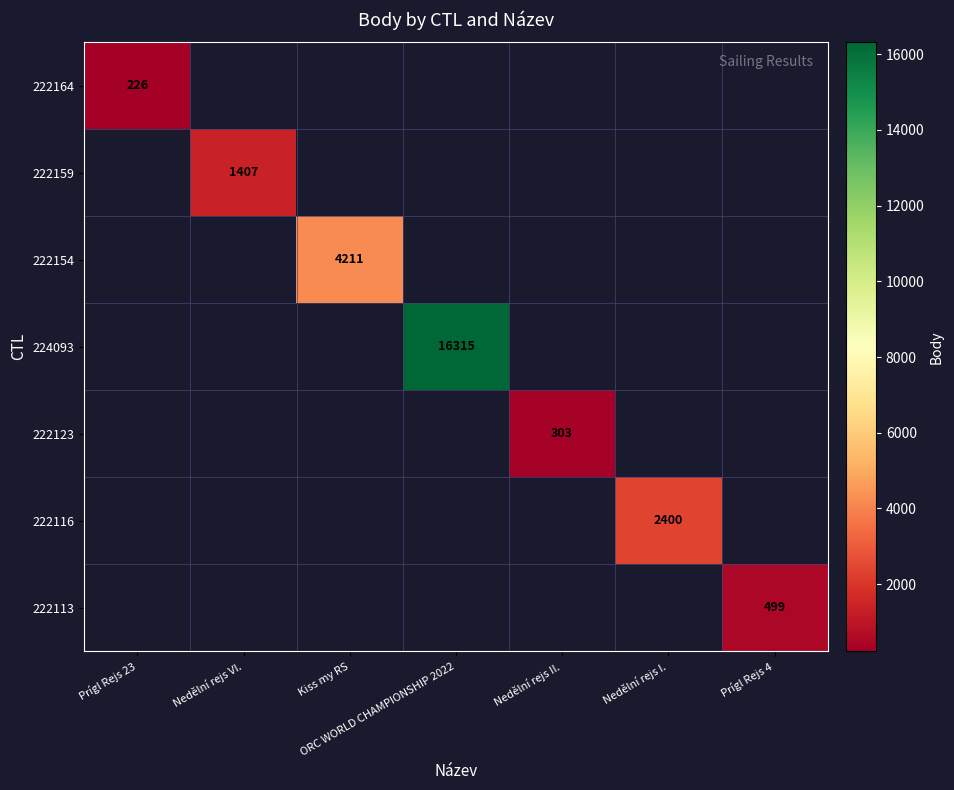

What is the minimum value for 222164?

226.0